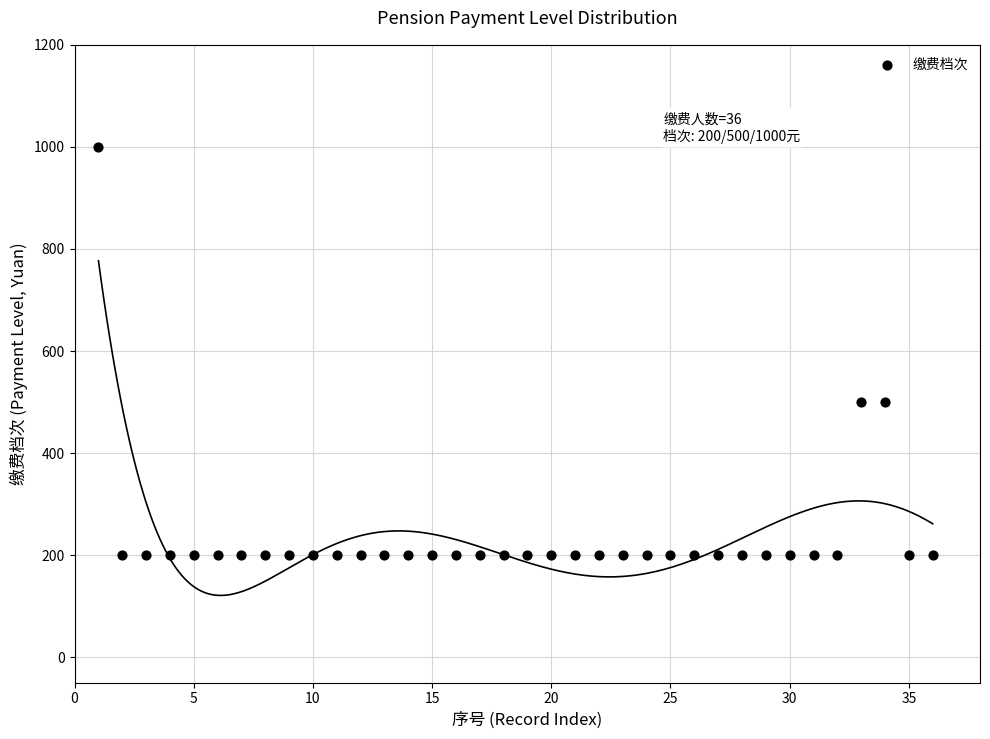

What is the range of X values (max minus min)?

35